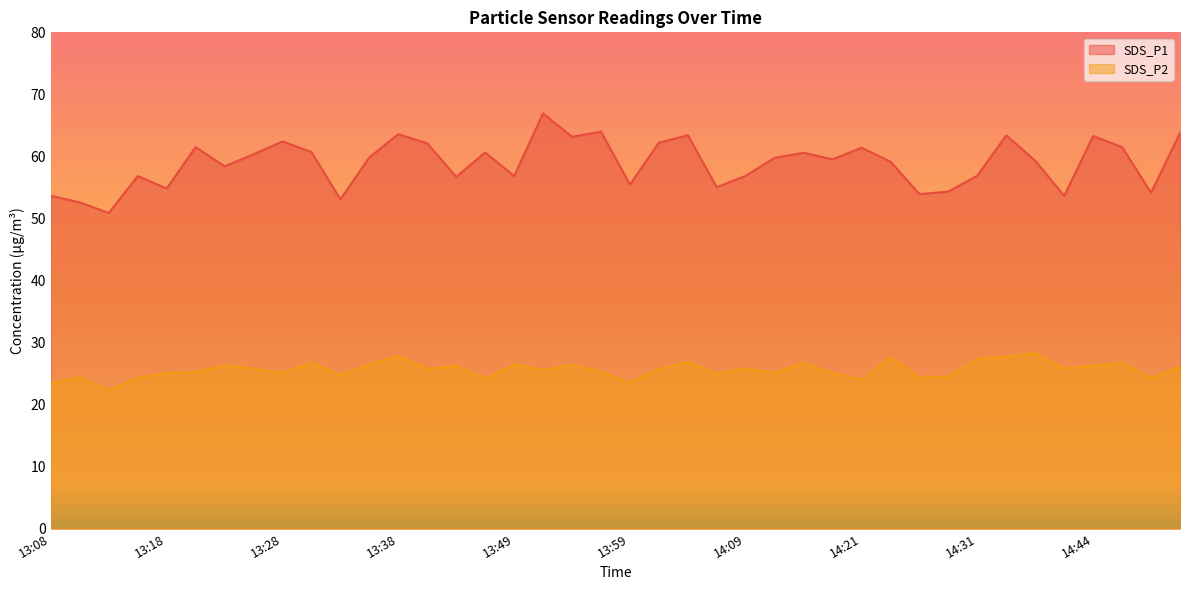

At which label does SDS_P2 reach its peak?

14:36